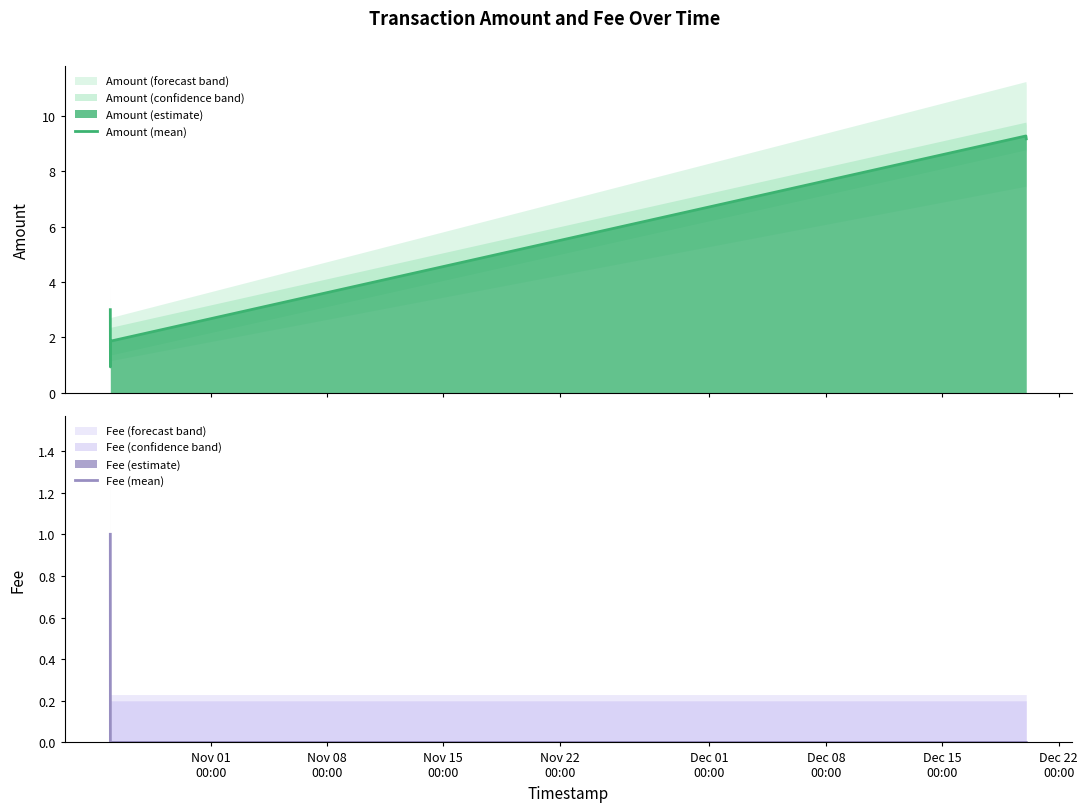

What is the difference between the maximum and minimum values in the Fee (mean) series?

1